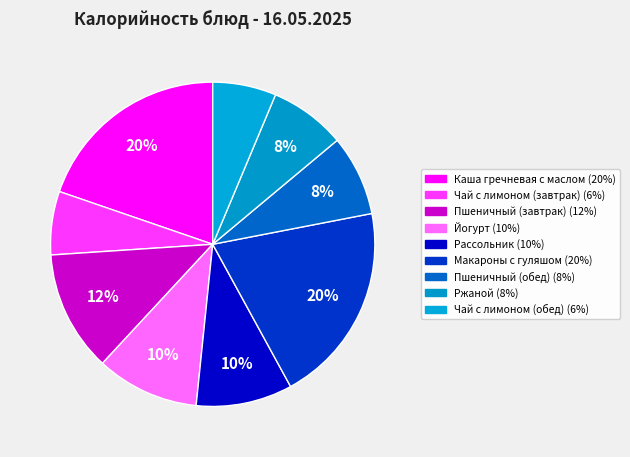

Rank the categories by value from lowest to highest.

Чай с лимоном (завтрак), Чай с лимоном (обед), Ржаной, Пшеничный (обед), Рассольник, Йогурт, Пшеничный (завтрак), Каша гречневая с маслом, Макароны с гуляшом